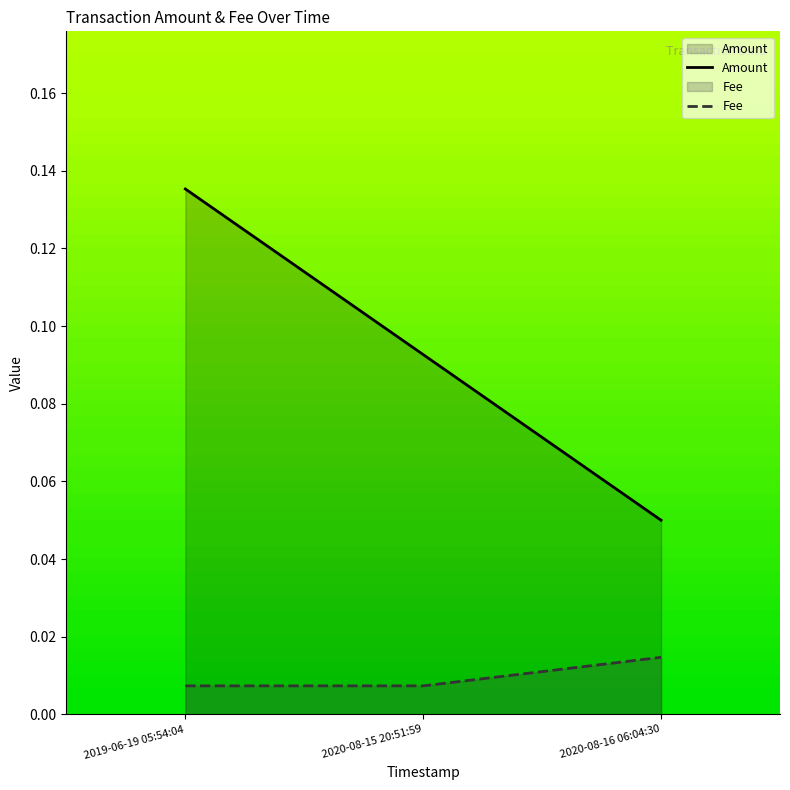

What is the label of the 2nd point from the right?

2020-08-15 20:51:59